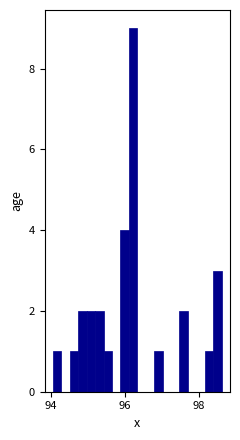

Around what value on the x-axis is the tallest bar? Give the approximate position of its centre, as read against the axis.

96.2